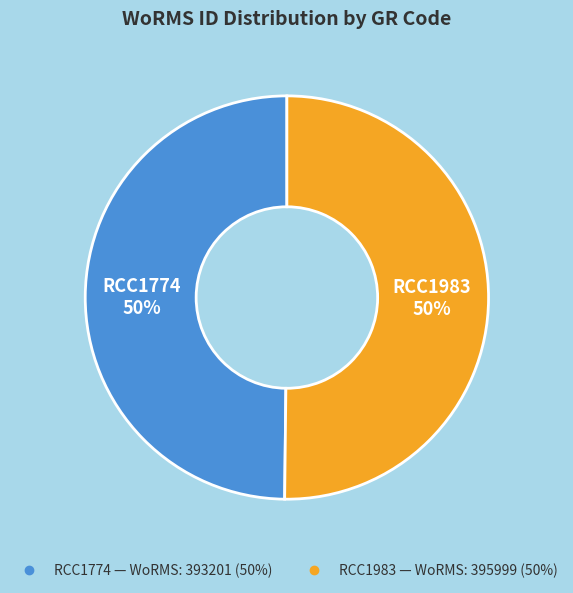

Combined, do RCC1774 and RCC1983 account for over 50%?

Yes